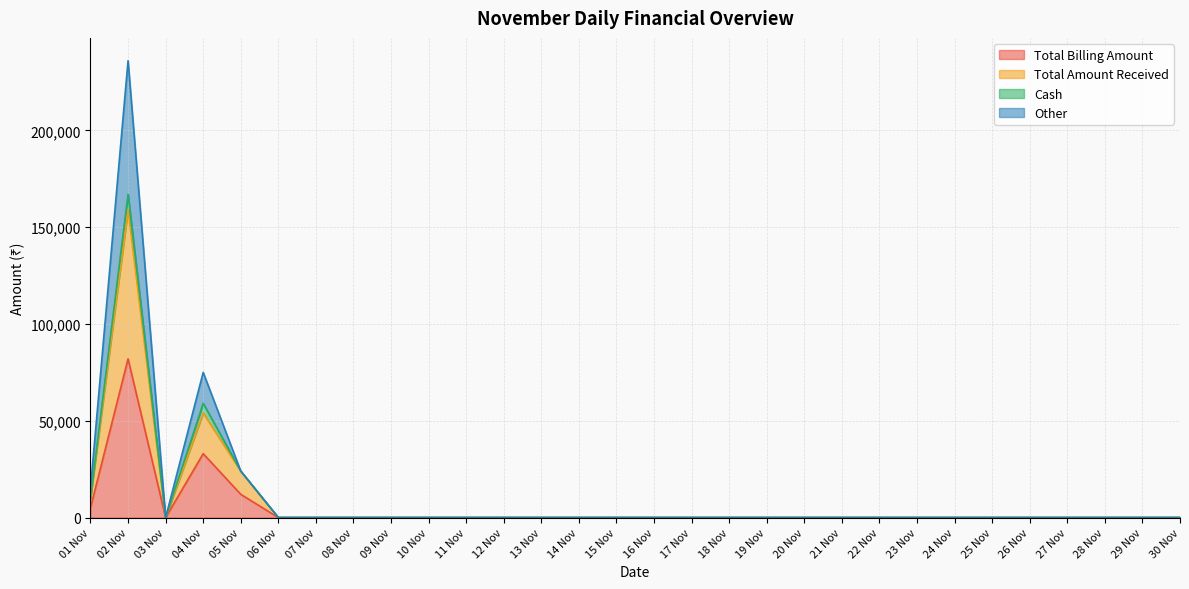

What is the maximum value for Total Billing Amount?

81995